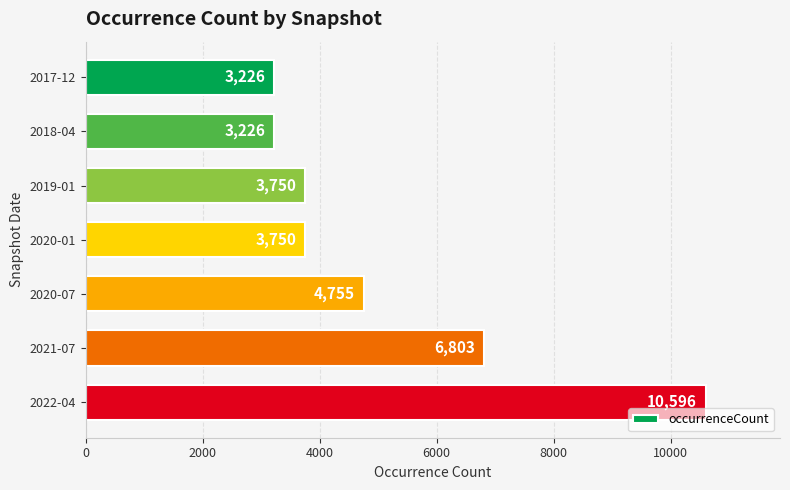

Reading top to bottom, what are all the values shown in this chart?

2017-12=3226	2018-04=3226	2019-01=3750	2020-01=3750	2020-07=4755	2021-07=6803	2022-04=10596